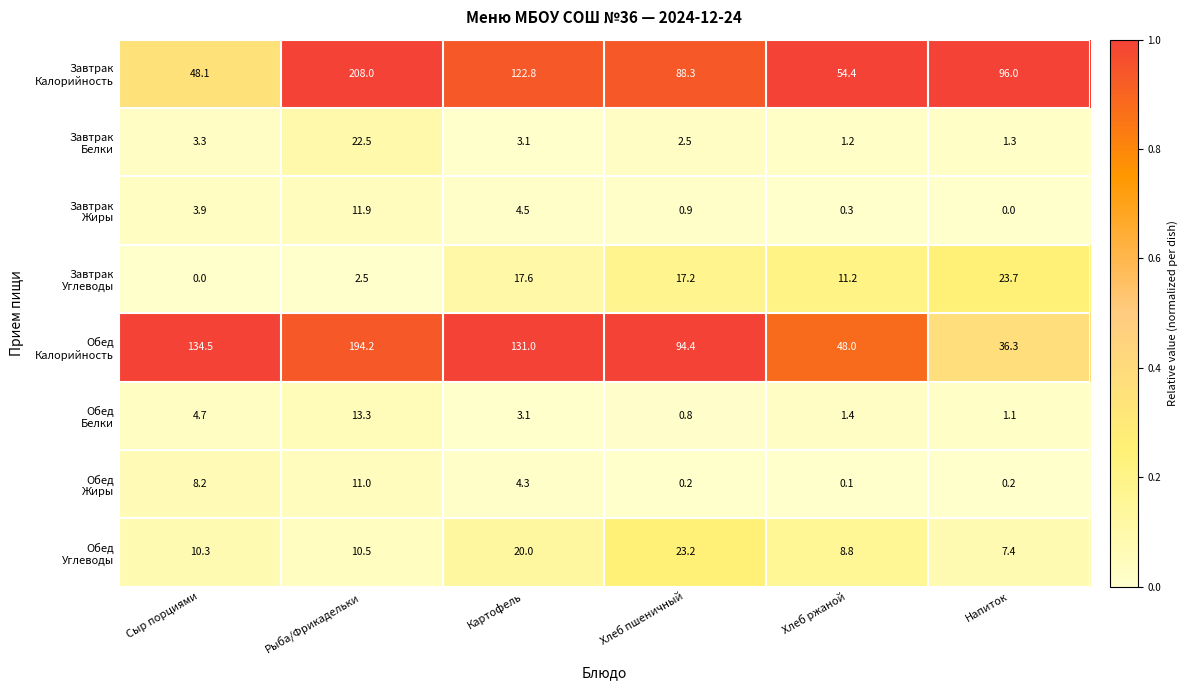

What is the spread (max minus min) of values at Картофель?

127.9